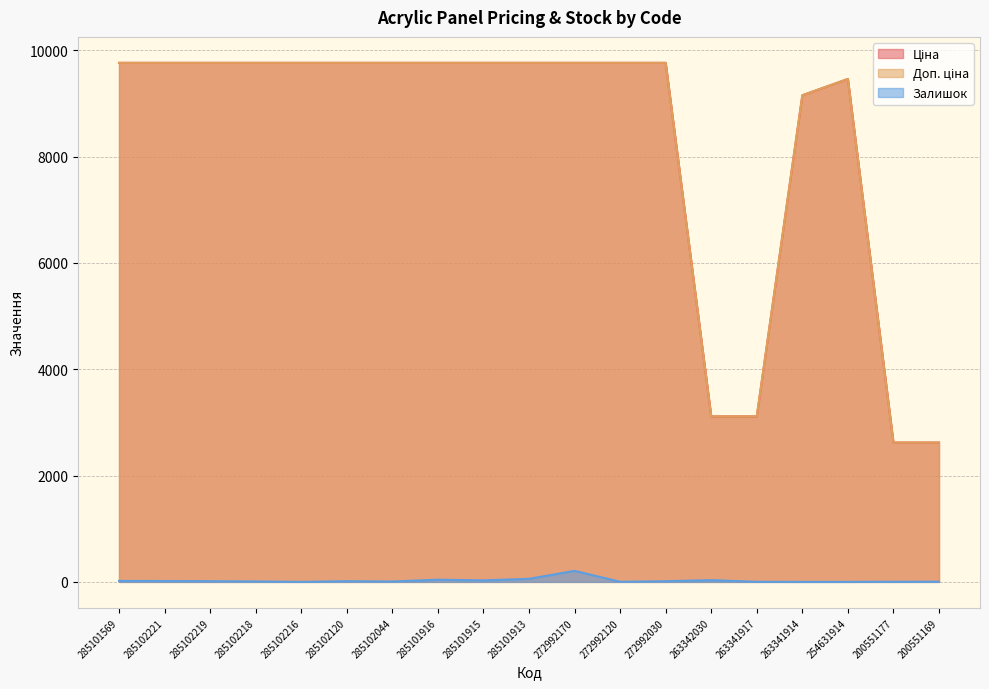

What is the value of the Доп. ціна point at the 4th from the left?

9764.4